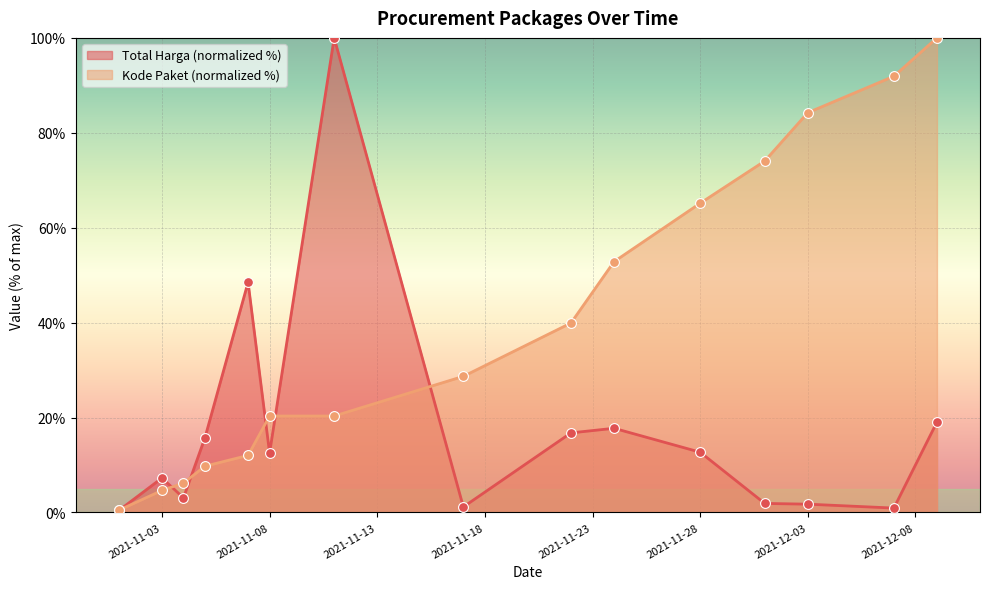

At which category is the sum across all series the highest?

2021-11-11